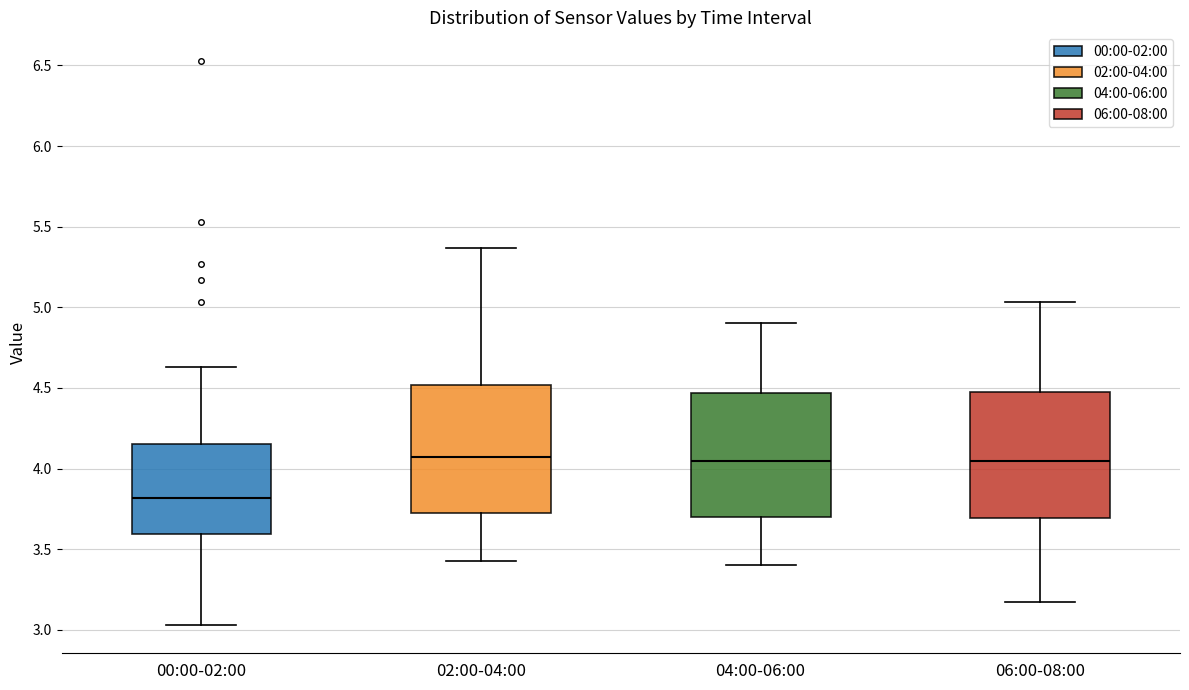

Reading left to right, transcribe this box plot: for each box, give where its median line is, the range the box spans, and where its two whiskers end, as read against the y-axis. The values are not printed on the chart, so give them approximately, as read against the axis.

00:00-02:00: median 3.80, box 3.60 to 4.15, whiskers 3.05 to 4.65
02:00-04:00: median 4.05, box 3.70 to 4.50, whiskers 3.45 to 5.35
04:00-06:00: median 4.05, box 3.70 to 4.45, whiskers 3.40 to 4.90
06:00-08:00: median 4.05, box 3.70 to 4.50, whiskers 3.15 to 5.05